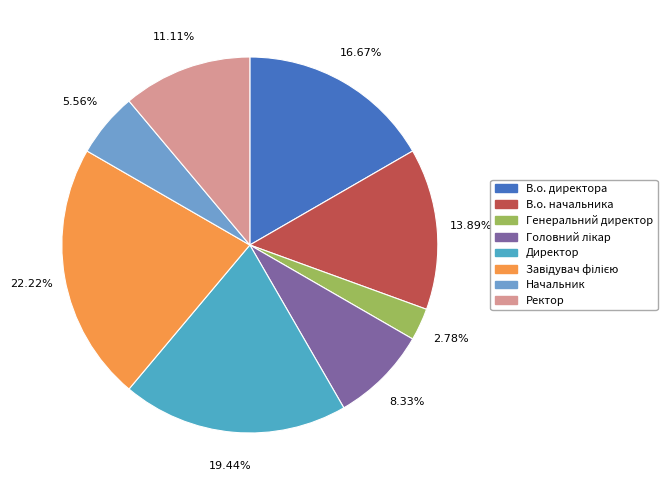

To the nearest percent, what is the difference between the Ректор and Начальник slice percentages?

6%